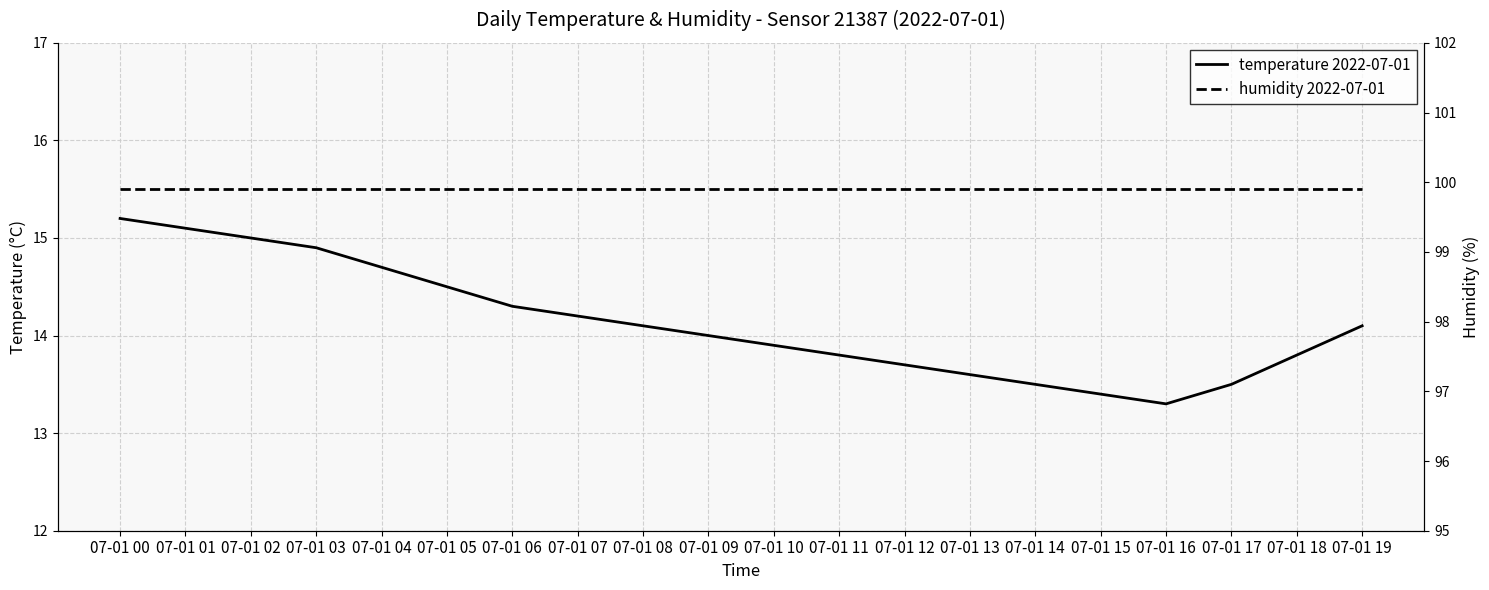

True or false: humidity 2022-07-01 and temperature 2022-07-01 intersect in this chart.

False